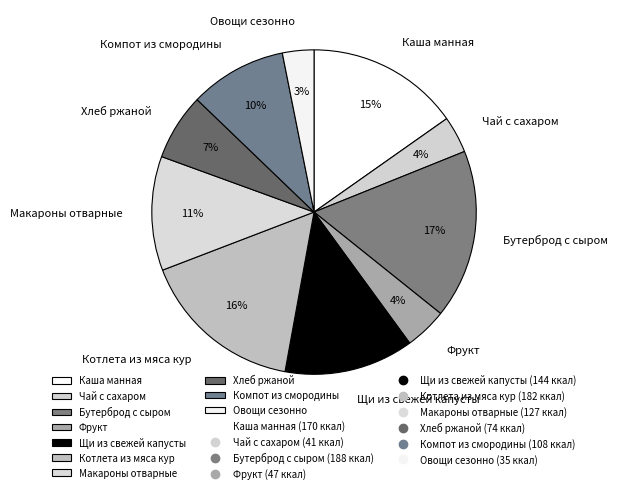

True or false: Котлета из мяса кур accounts for 26% of the total.

False